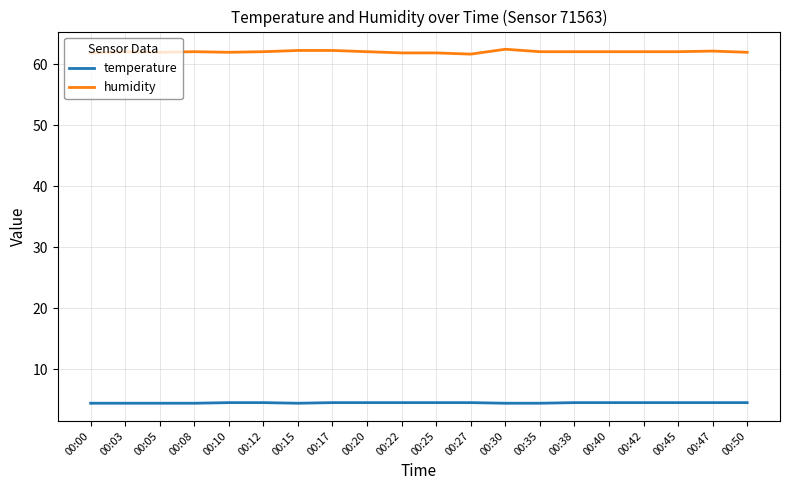

What is the minimum value for temperature?

4.4